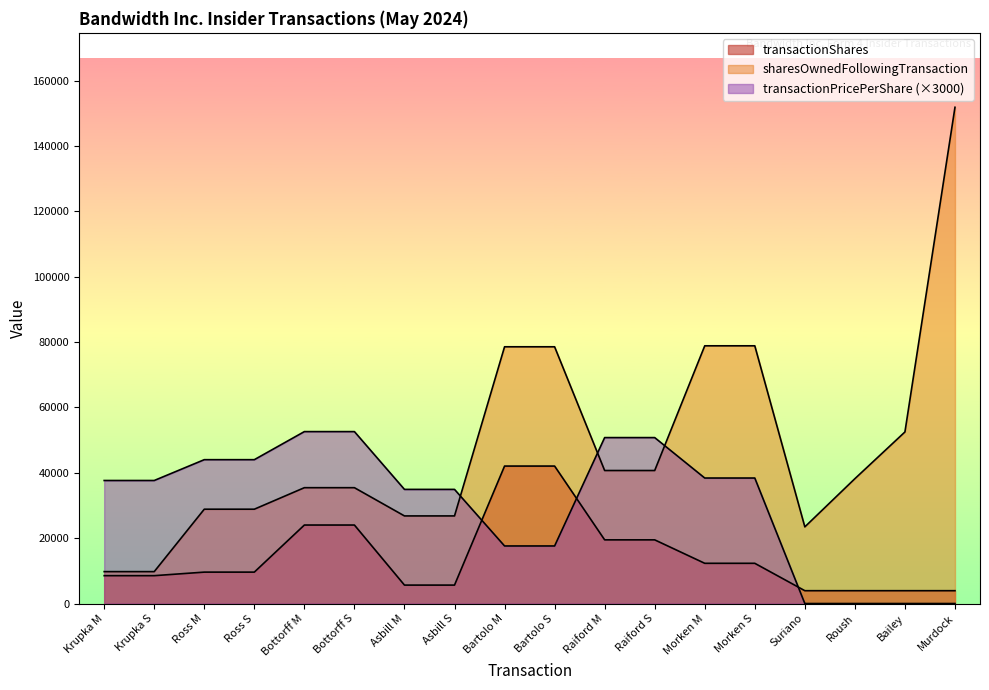

List the labels in order of transactionPricePerShare value, largest first.

Bottorff M, Bottorff S, Raiford M, Raiford S, Ross M, Ross S, Morken M, Morken S, Krupka M, Krupka S, Asbill M, Asbill S, Bartolo M, Bartolo S, Suriano, Roush, Bailey, Murdock